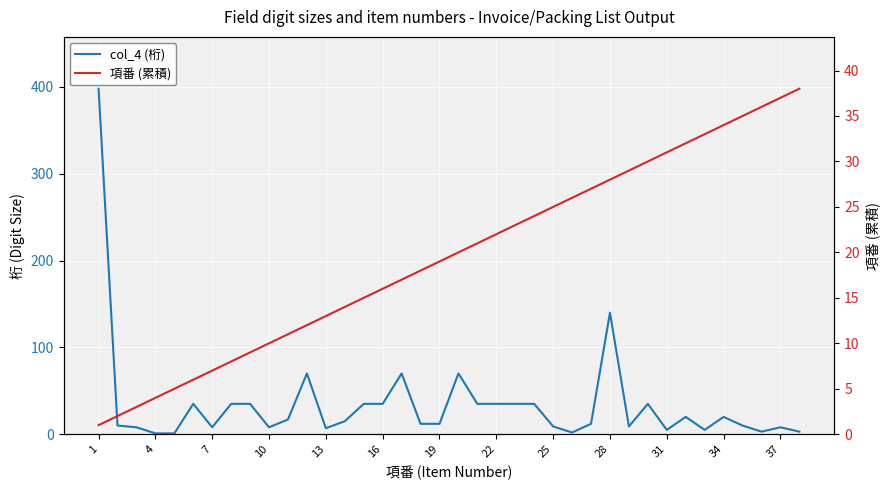

Which series has the largest total across all categories?

col_4 (桁)